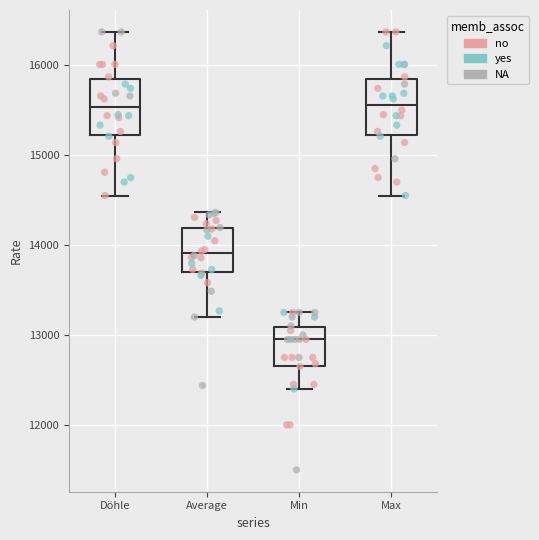

Where is the lower edge of the box for Average on the y-axis? The values are not printed on the chart, so give them approximately, as read against the axis.

13700